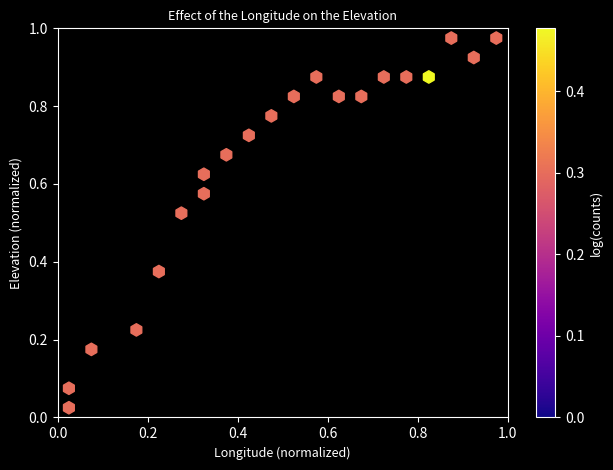

How many data points are displayed?

21